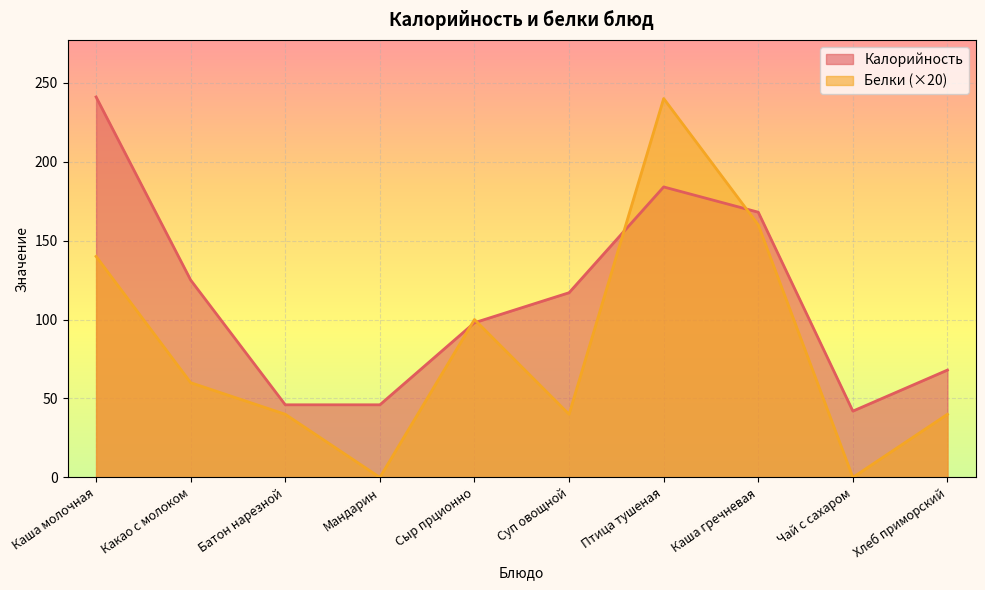

Which label corresponds to the smallest value in the chart?

Мандарин